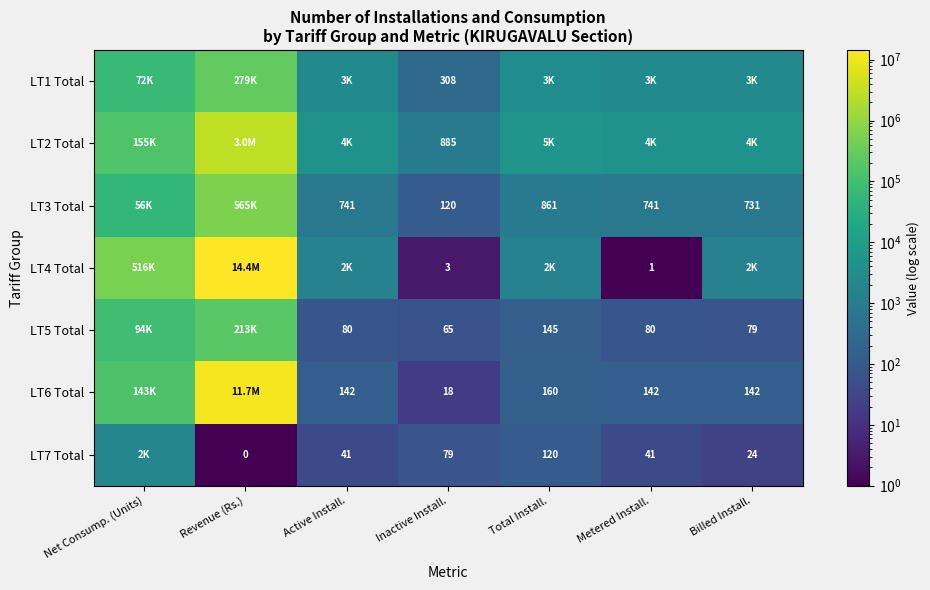

At which label does LT4 Total reach its peak?

Revenue (Rs.)